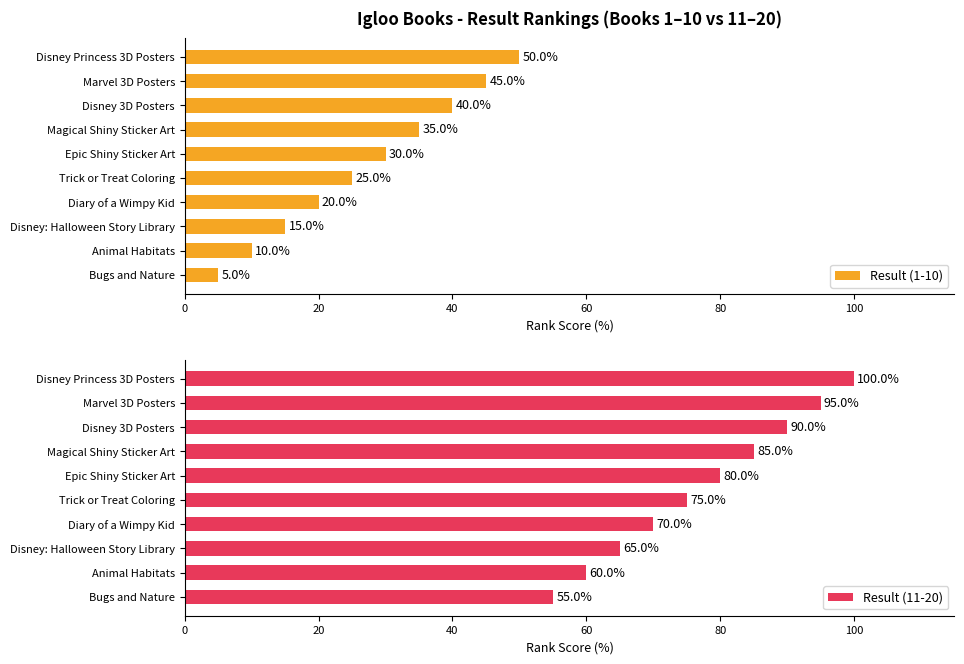

True or false: Result (1-10) has a value of 30 at Epic Shiny Sticker Art.

True